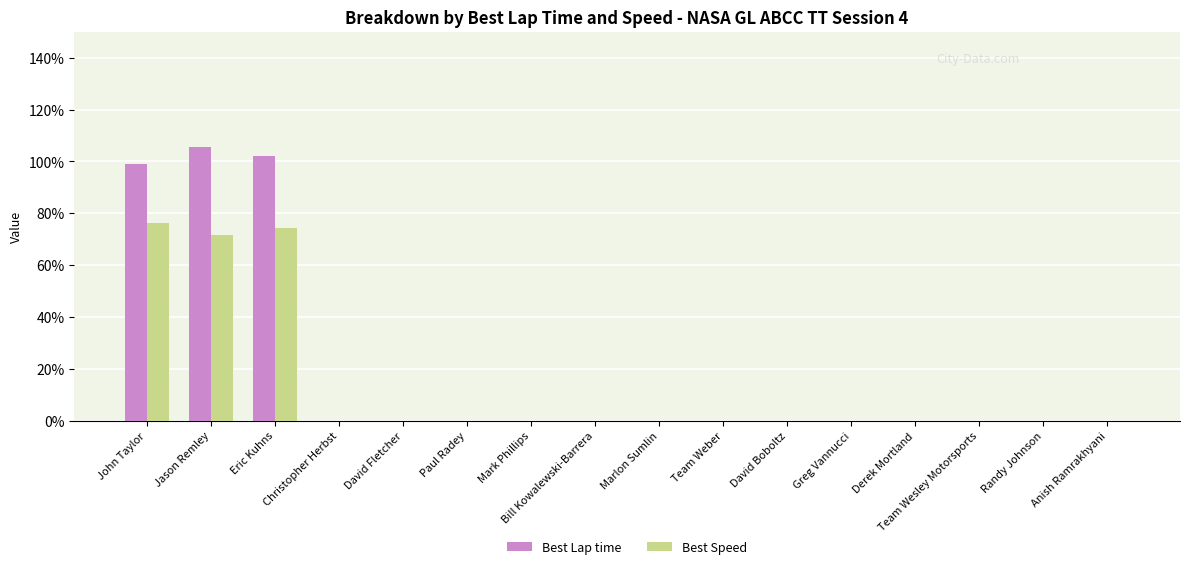

Is it true that Best Lap time equals 0.0 at David Fletcher?

True